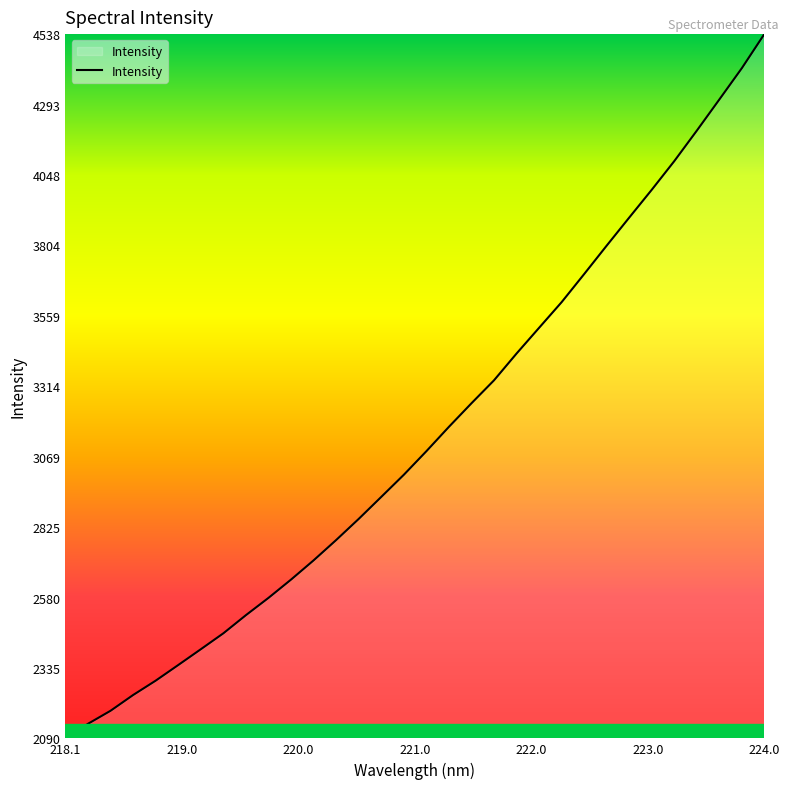

How many values are below 3088?

16